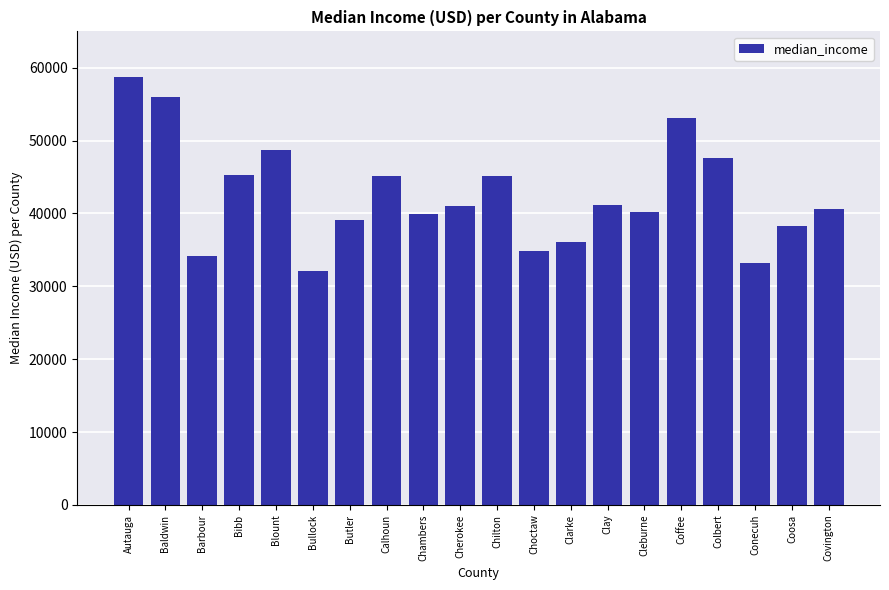

What is the label of the 5th bar from the left?

Blount